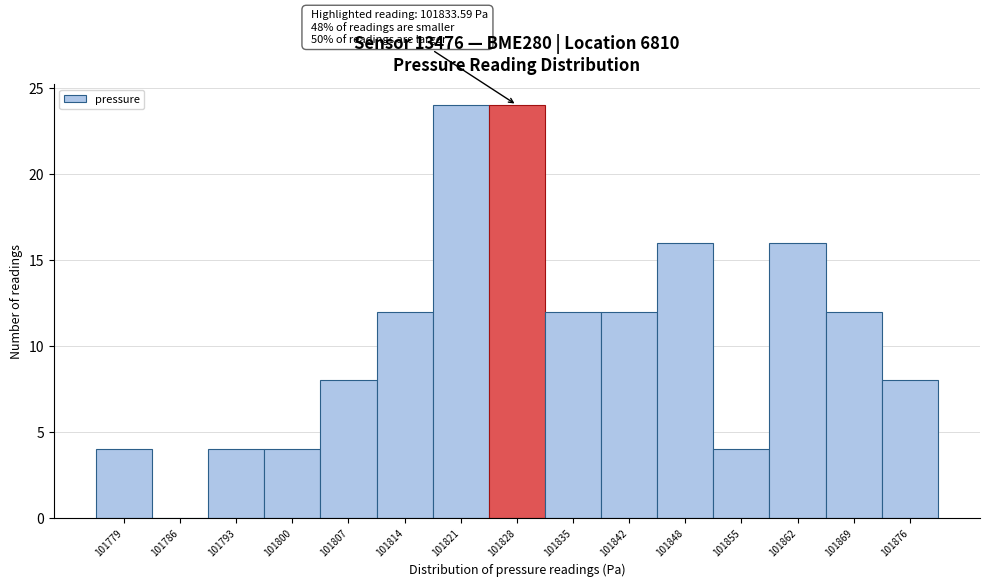

Reading right to left, extract all data points from this chart.

101876=8	101869=12	101862=16	101855=4	101848=16	101842=12	101835=12	101828=24	101821=24	101814=12	101807=8	101800=4	101793=4	101786=0	101779=4